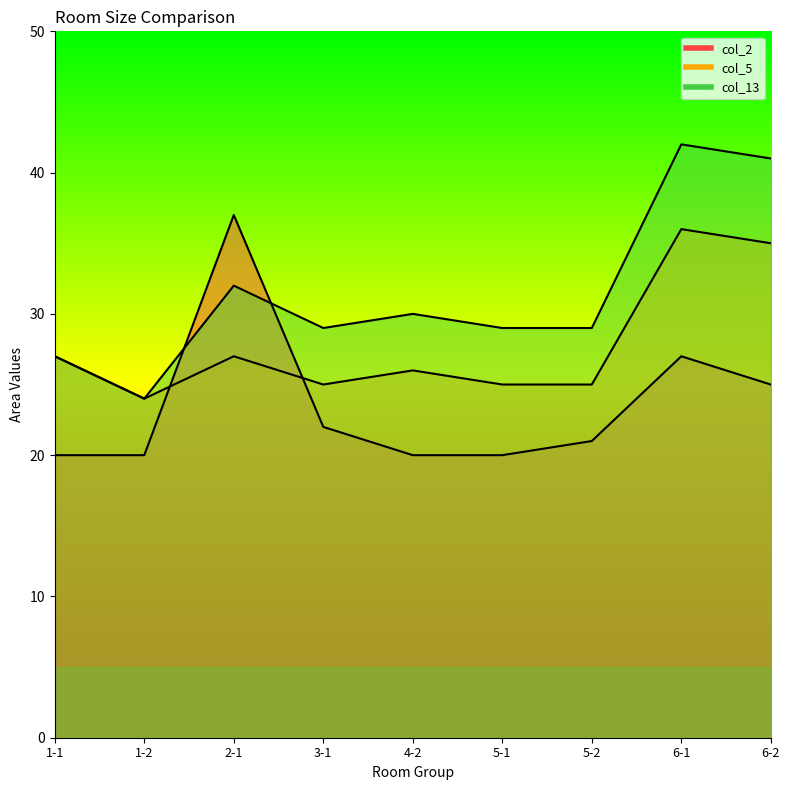

What is the difference between the maximum and second lowest values in the col_13 series?

15